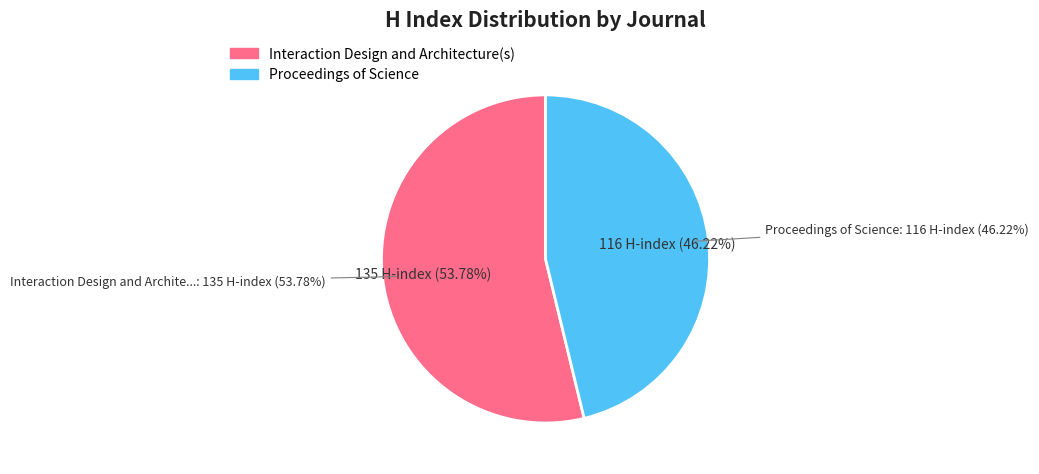

Which has a higher value, Proceedings of Science or Interaction Design and Architecture(s)?

Interaction Design and Architecture(s)